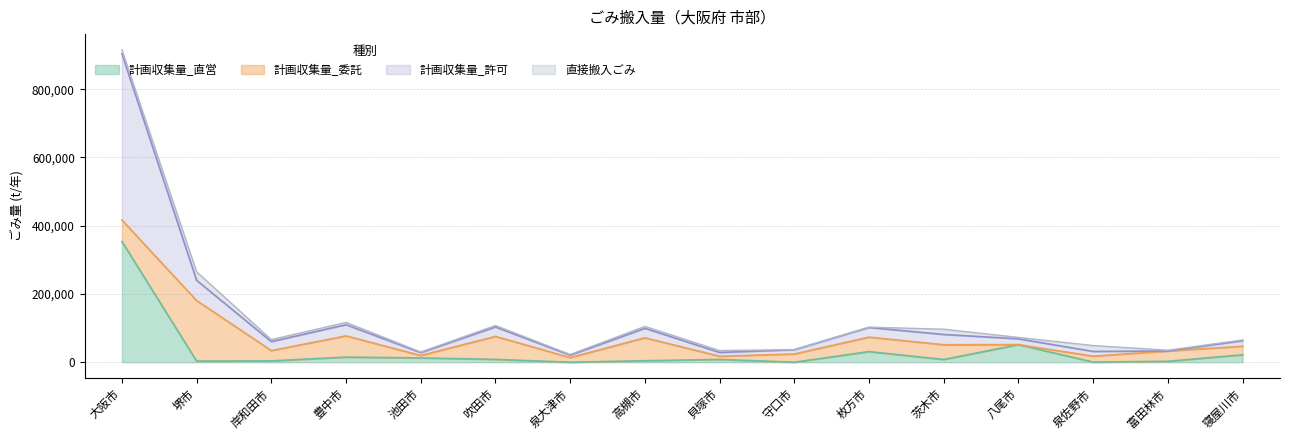

What is the average value of the 計画収集量_直営 series?

32836